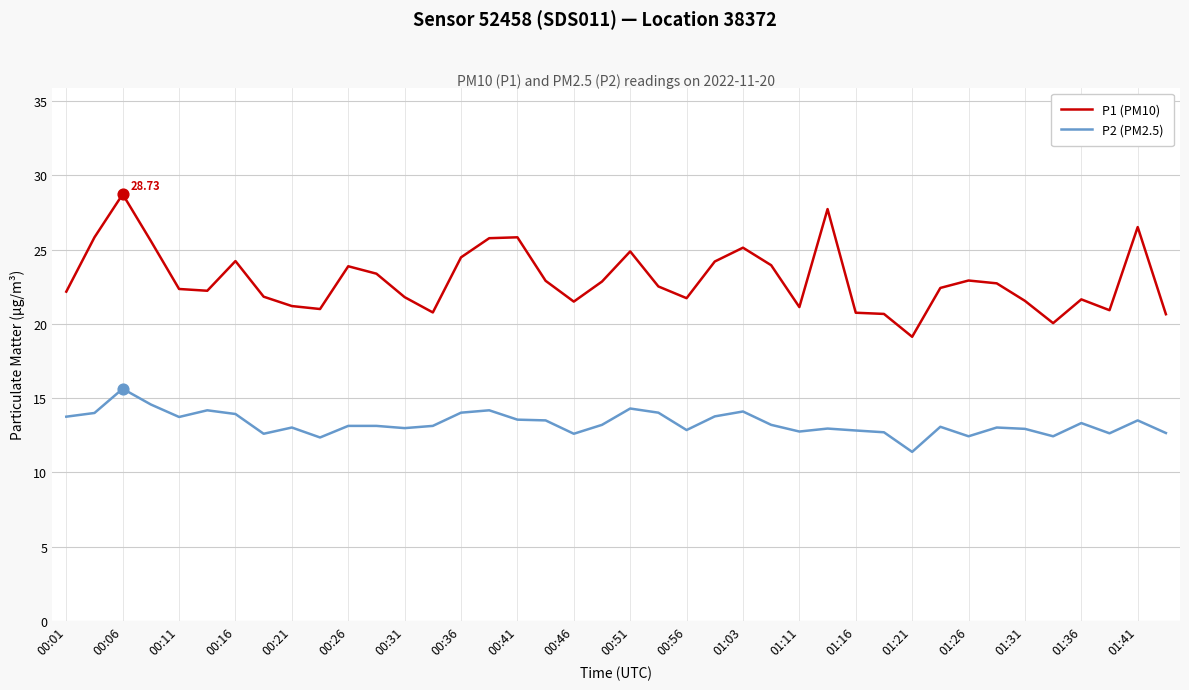

Which series has the largest range (max minus min)?

P1 (PM10)